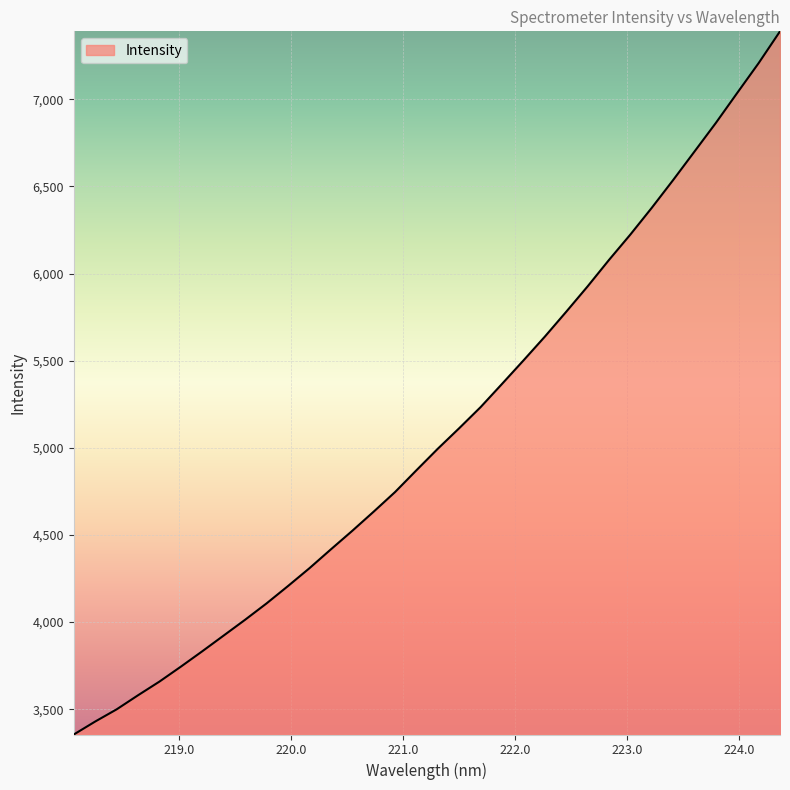

What is the minimum value shown in the chart?

3355.0